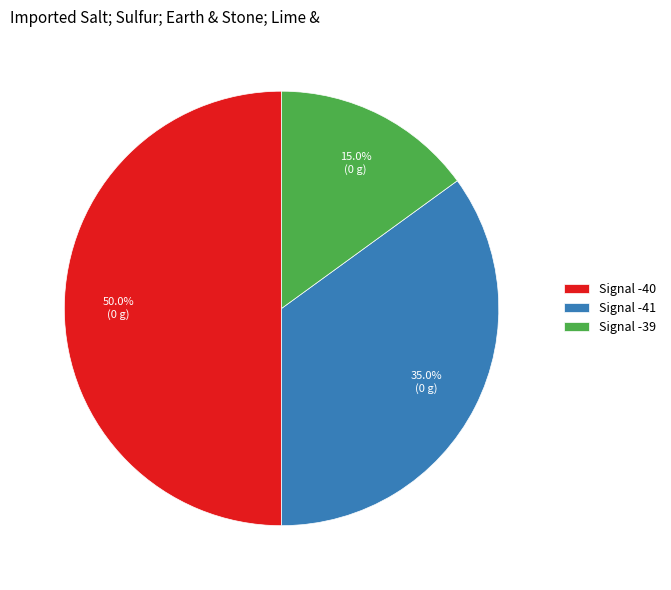

How many segments does this pie chart have?

3